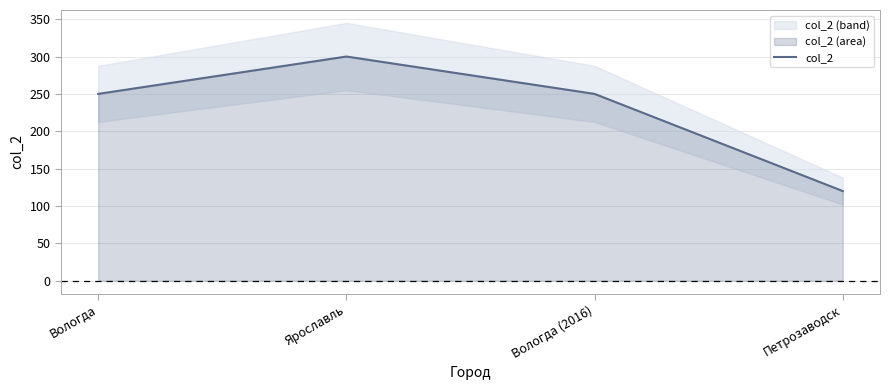

List the labels in order of value, largest first.

Ярославль, Вологда, Вологда (2016), Петрозаводск